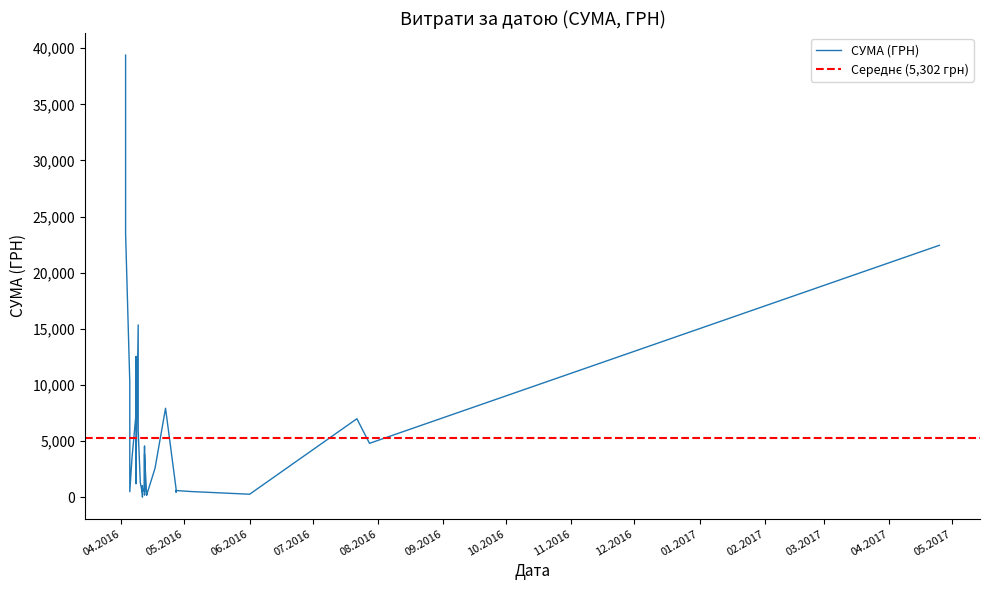

What is the change in value from 08.04.2016 to 03.04.2016?

+18682.3